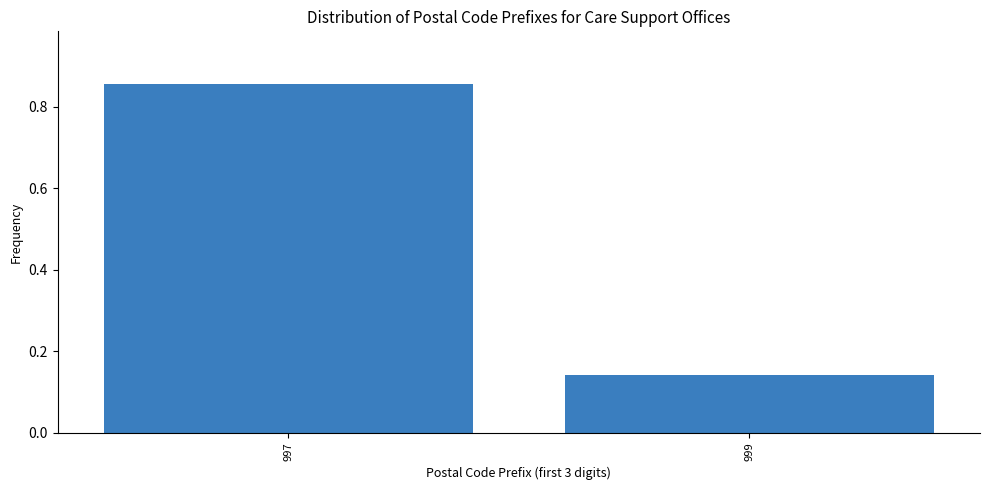

What is the change in value from 997 to 999?

-0.7